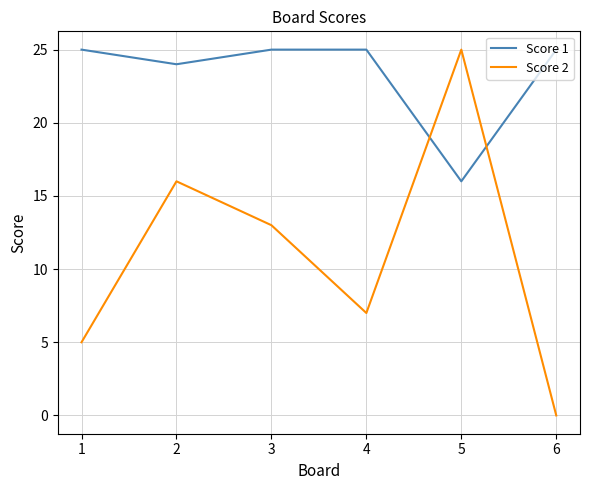

Which series changed the most between 5 and 6?

Score 2